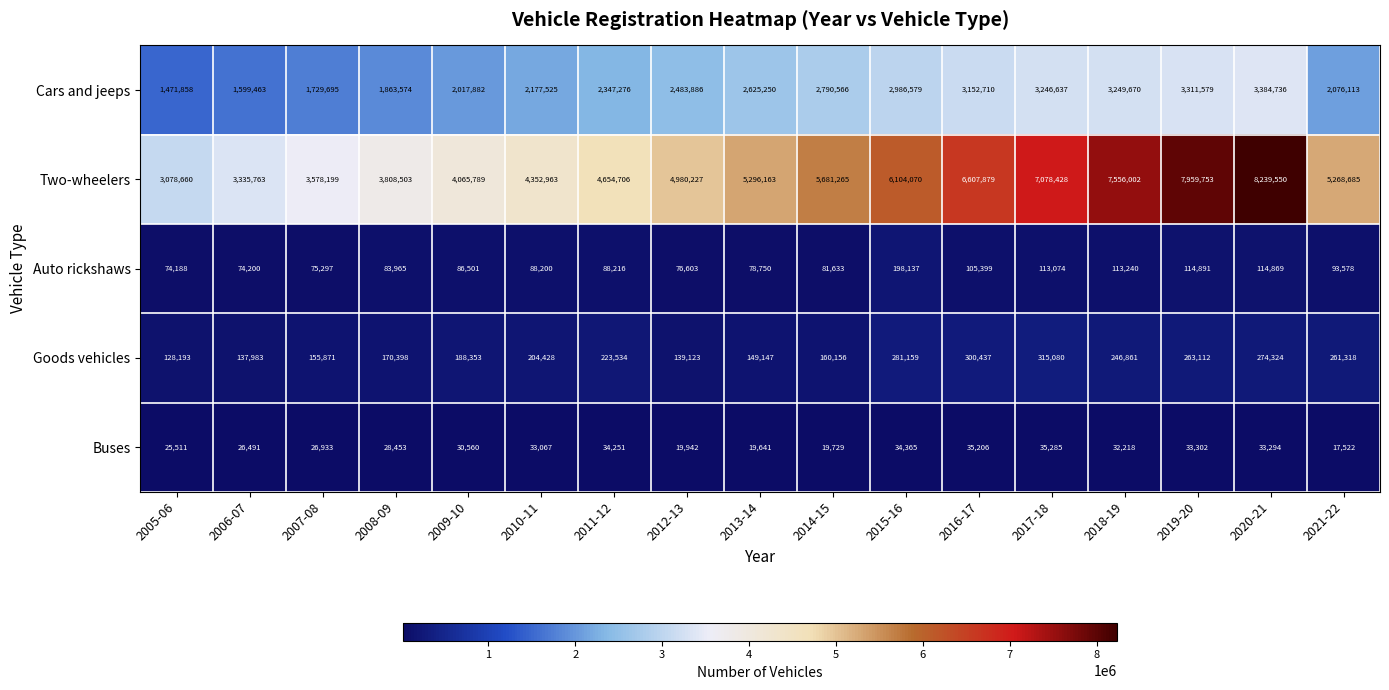

The Buses series shows 12852 at 2008-09. True or false?

False